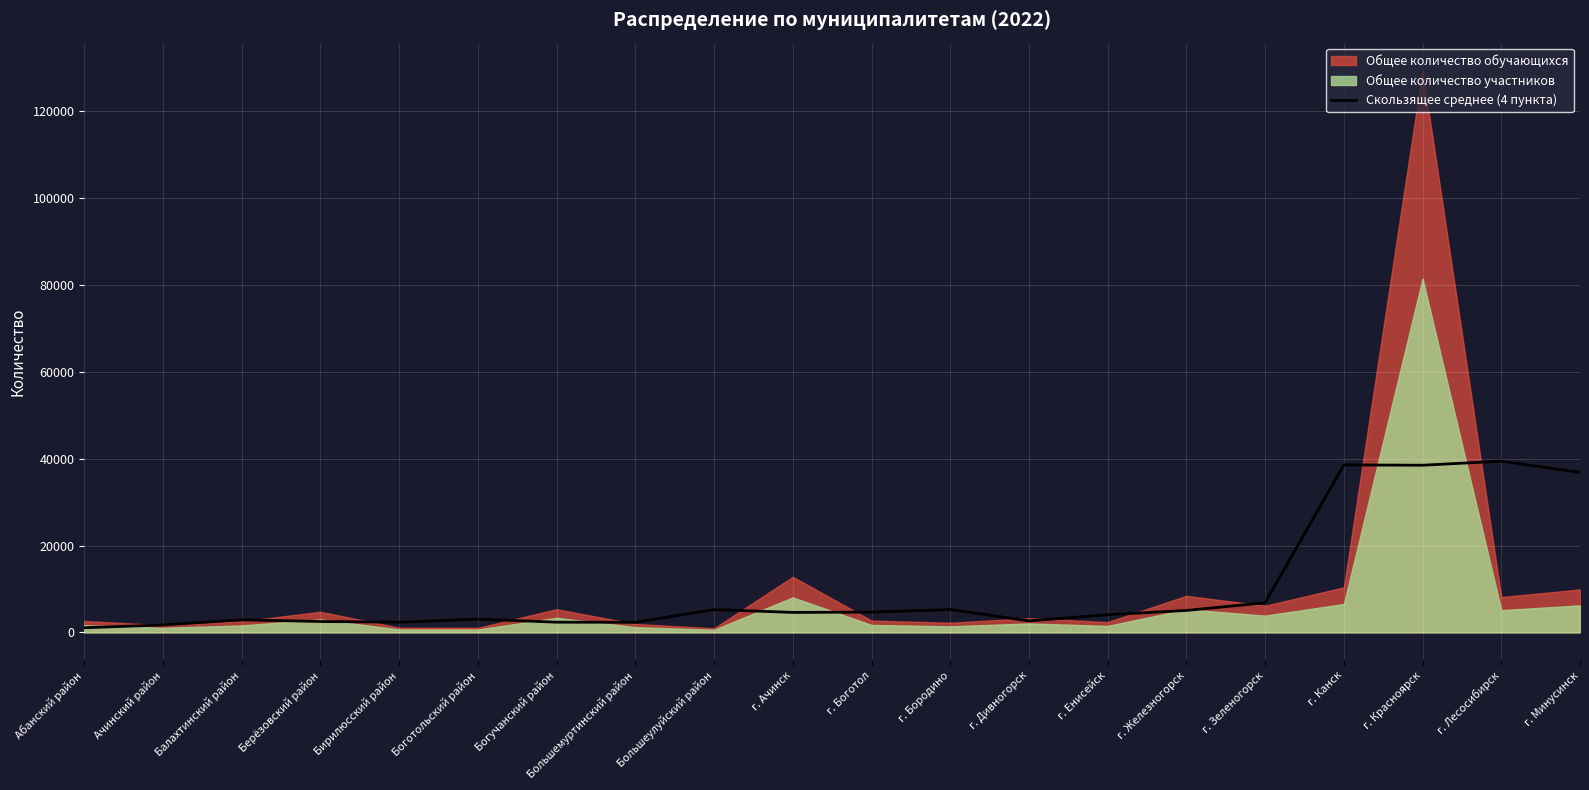

Which category has the lowest value across all series?

Абанский район